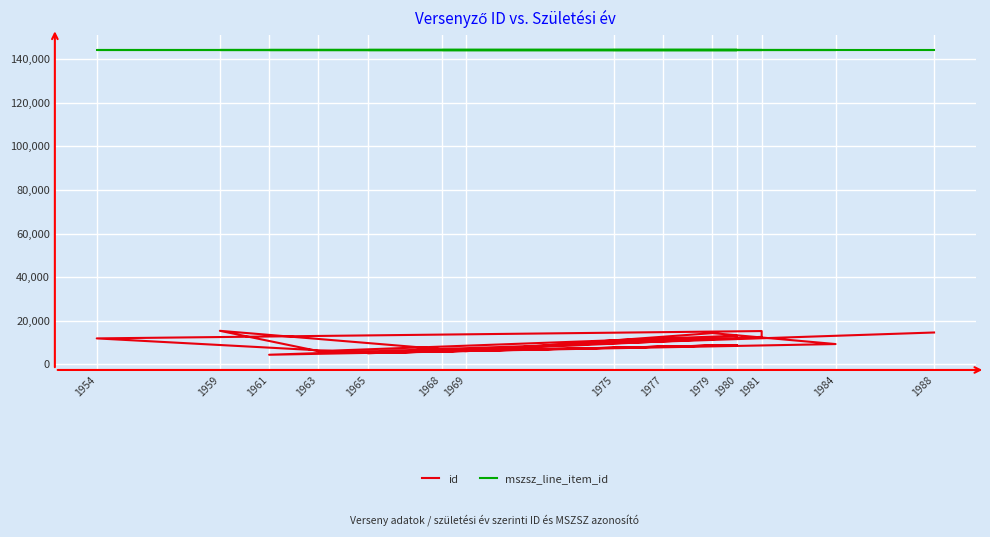

List the series in order of their peak value, lowest first.

id, mszsz_line_item_id